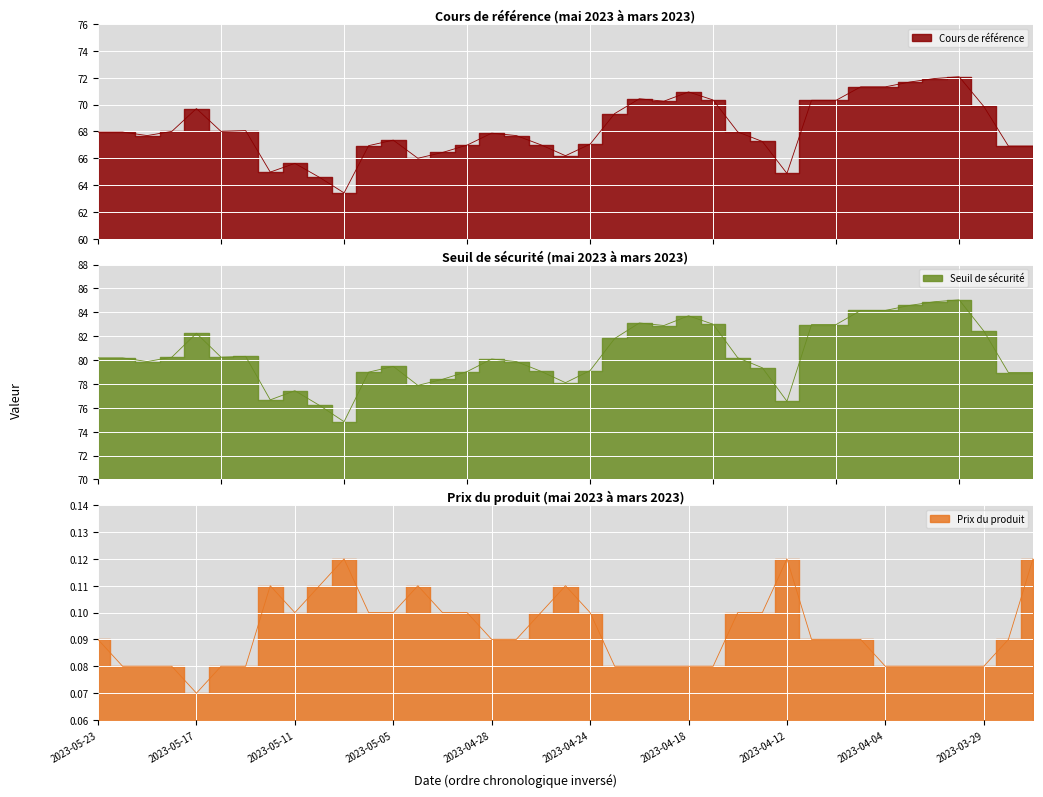

What is the sum of all Seuil de sécurité values?

3138.2